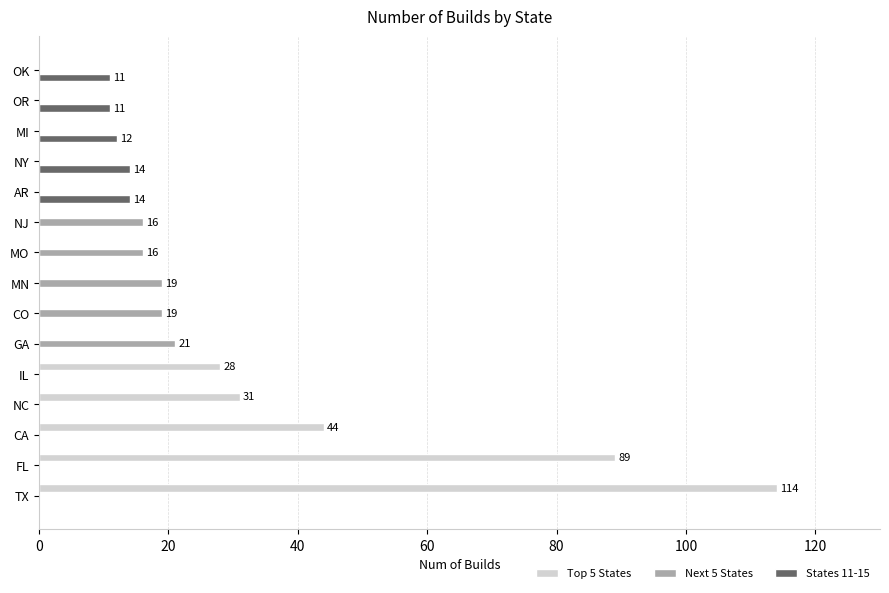

How many distinct data groups are displayed?

3